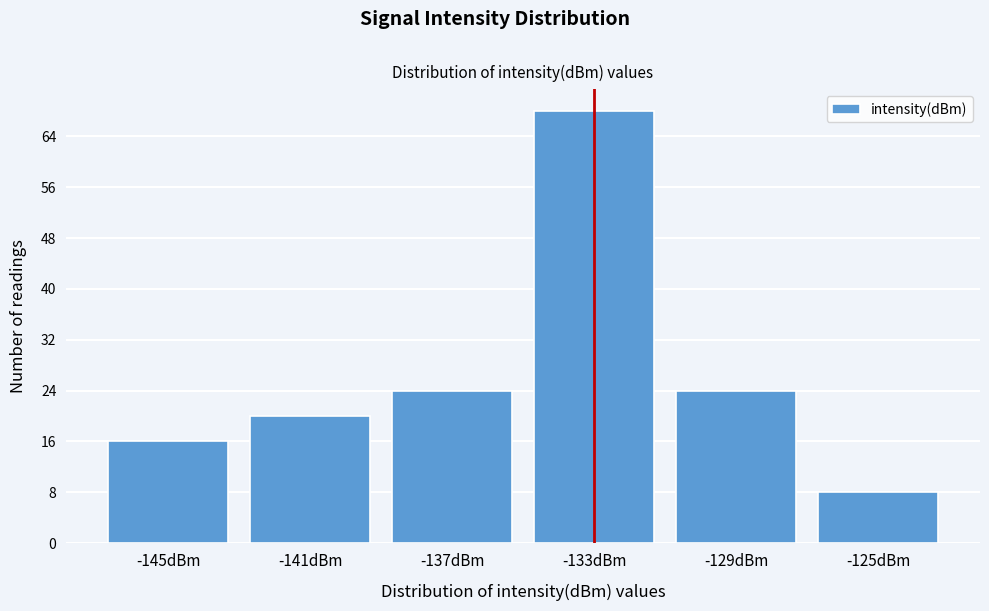

Reading left to right, list all the values displayed in this chart.

-145dBm=16	-141dBm=20	-137dBm=24	-133dBm=68	-129dBm=24	-125dBm=8